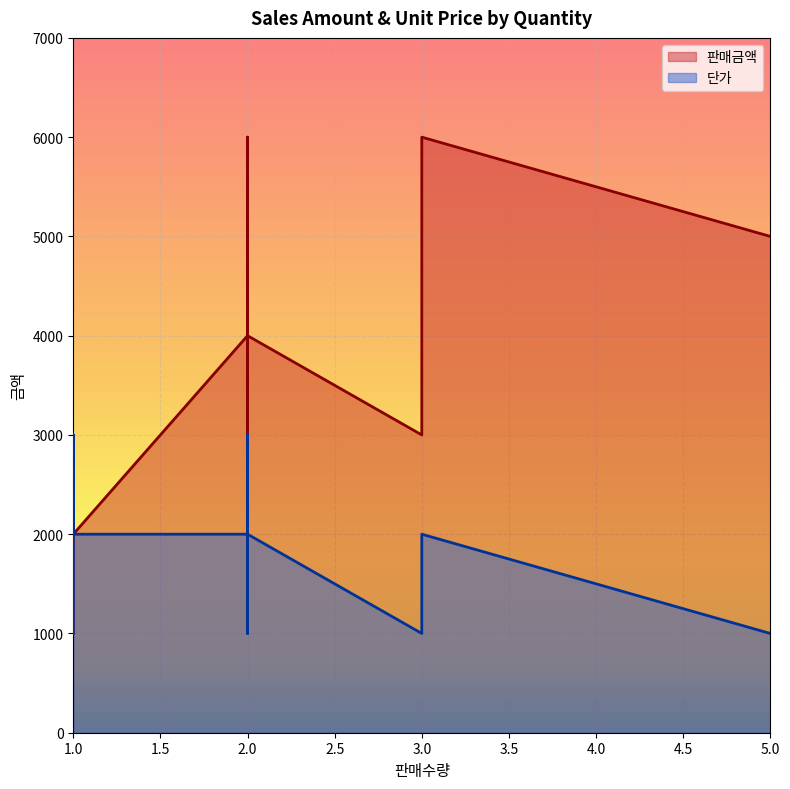

At which category does 판매금액 reach its first local peak?

2